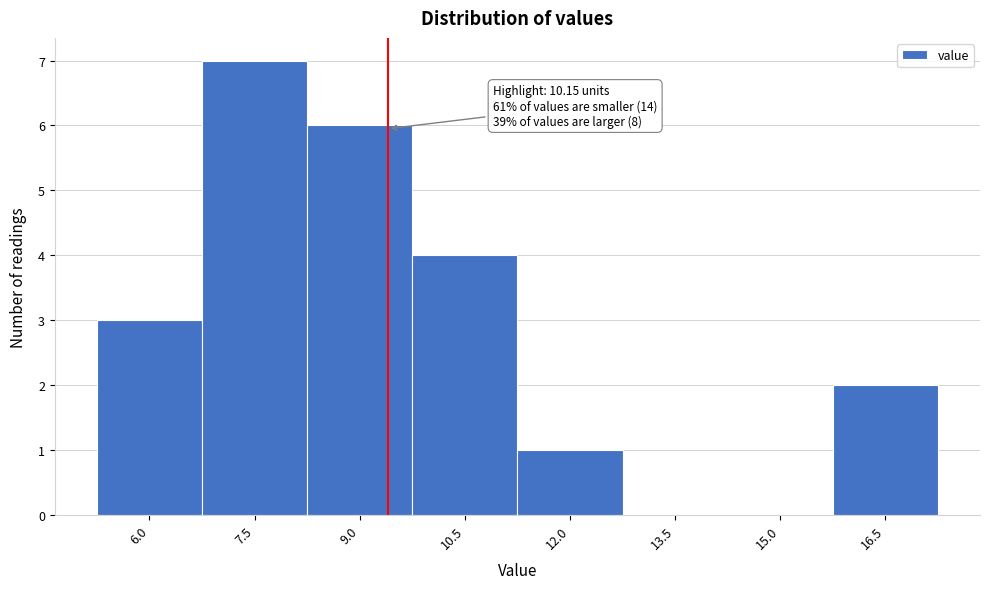

Reading left to right, transcribe all the data shown in this chart.

6.0=3	7.5=7	9.0=6	10.5=4	12.0=1	13.5=0	15.0=0	16.5=2